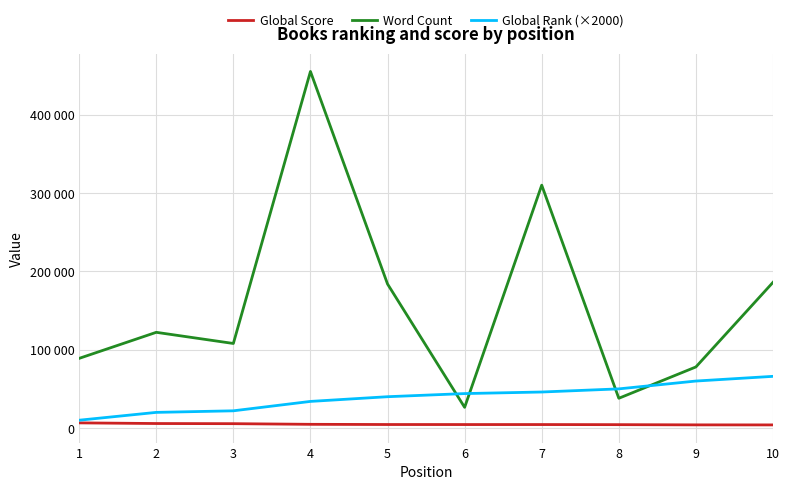

True or false: Global Rank (×2000) has more than 0 interior local peaks.

False